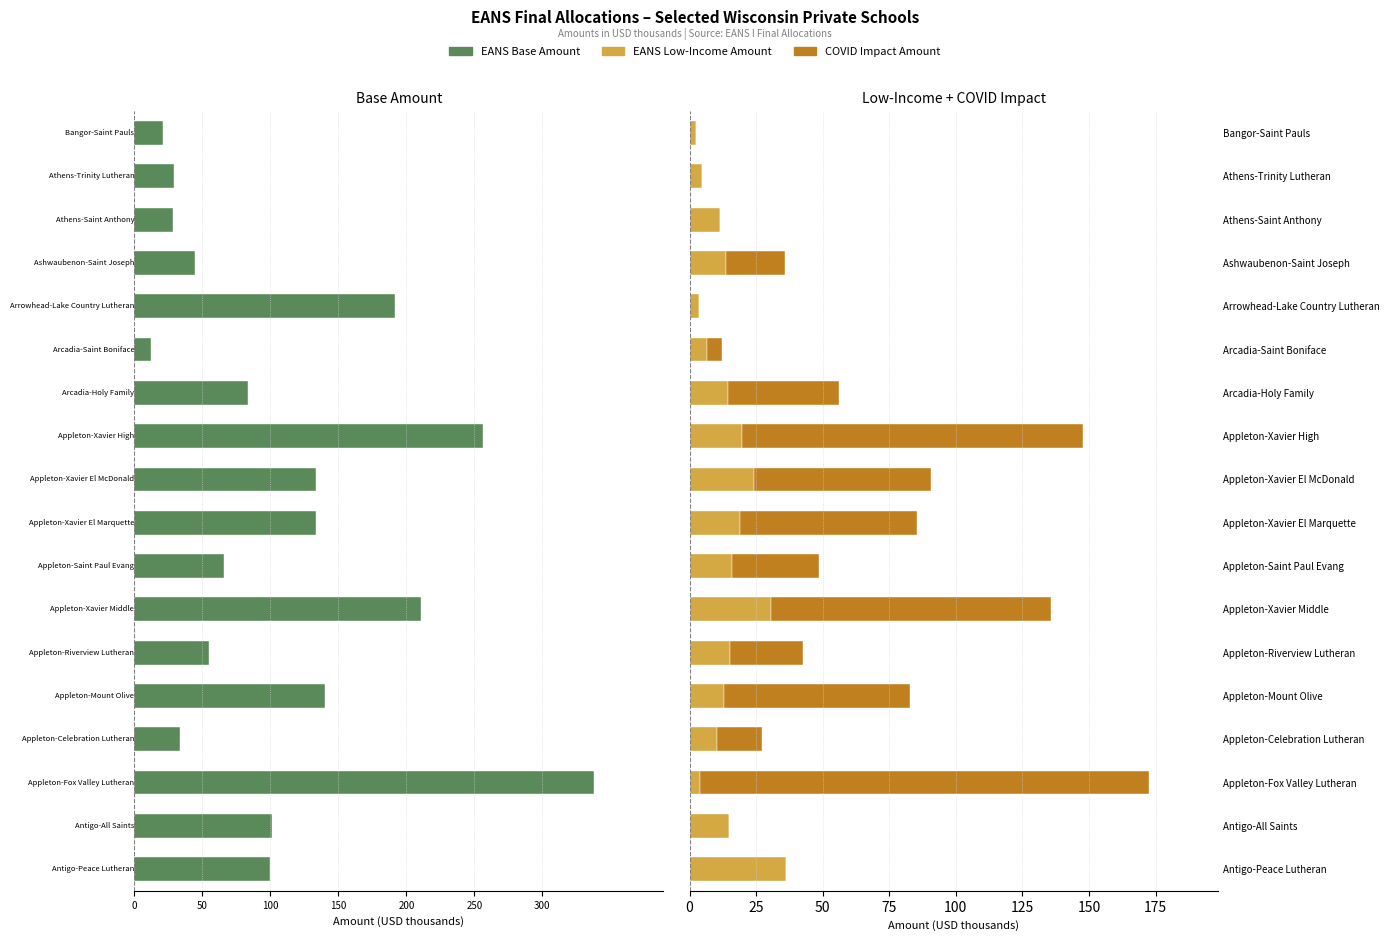

True or false: EANS Low-Income Amount has a value of 15.8 at Appleton-Saint Paul Evang.

True